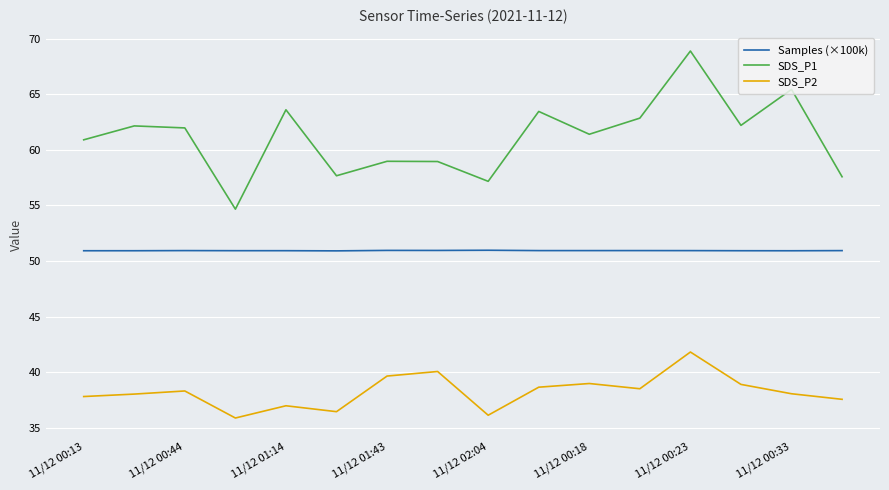

List the series in order of their overall mean, highest first.

SDS_P1, Samples (×100k), SDS_P2